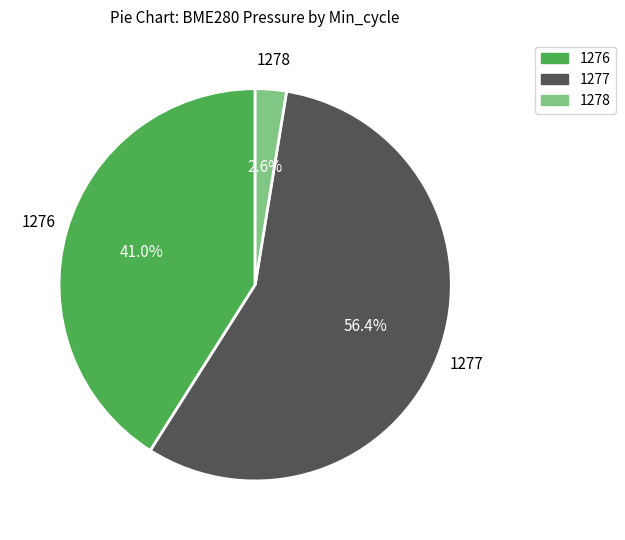

Rank the categories by value from highest to lowest.

1277, 1276, 1278